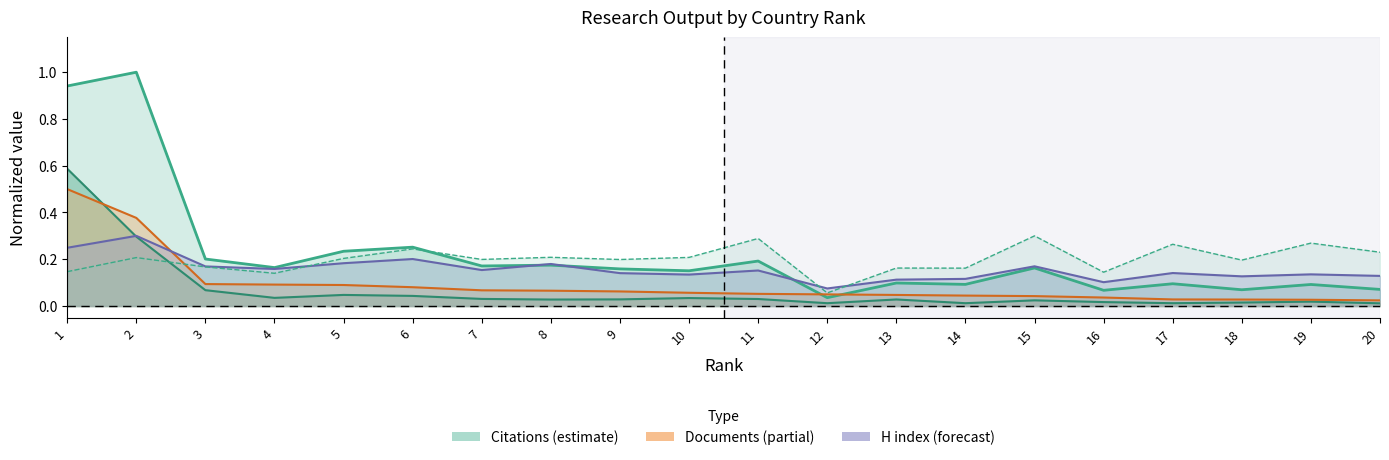

What is the difference between the maximum and minimum values in the Self-citations series?

0.6